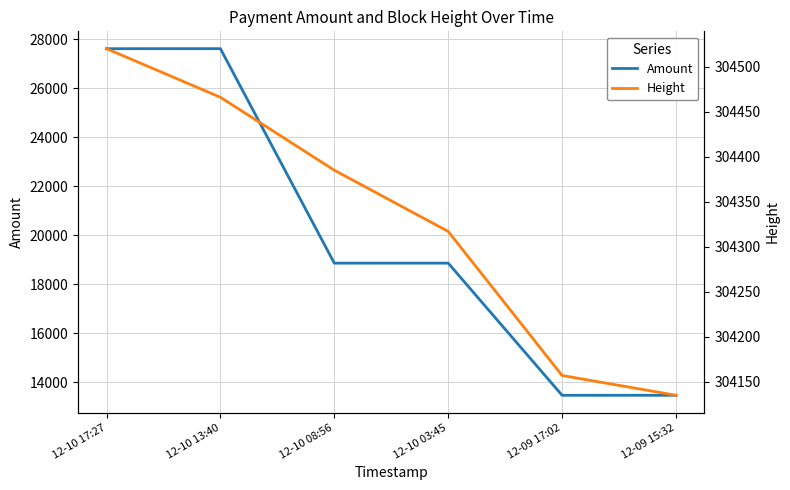

At which category is the sum across all series the highest?

12-10 17:27